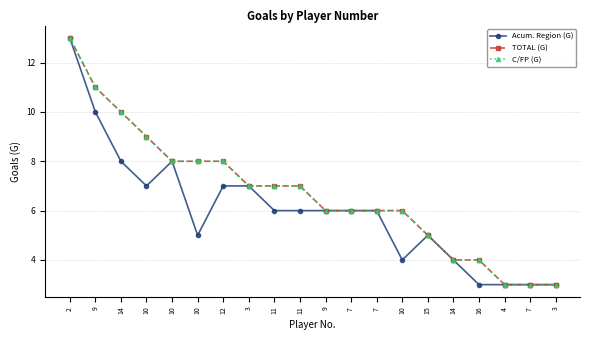

At which label does TOTAL (G) first exceed 7?

2